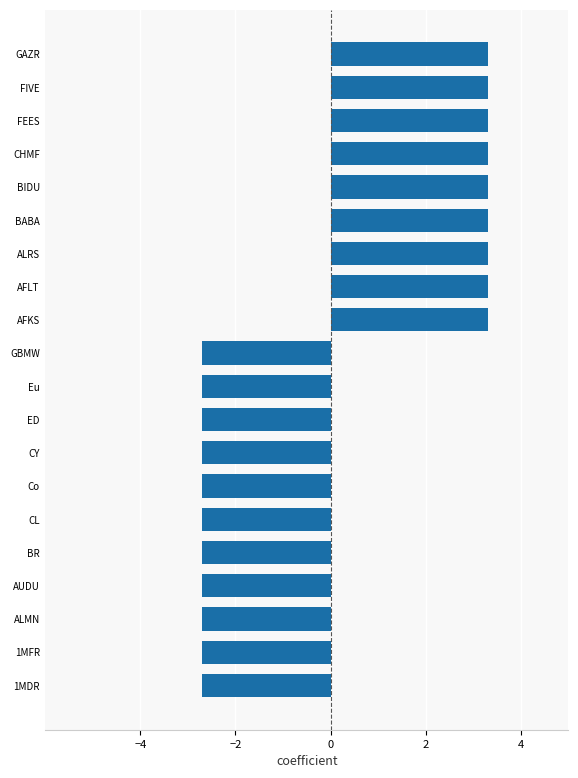

What is the difference between the maximum and second lowest values?

6.0